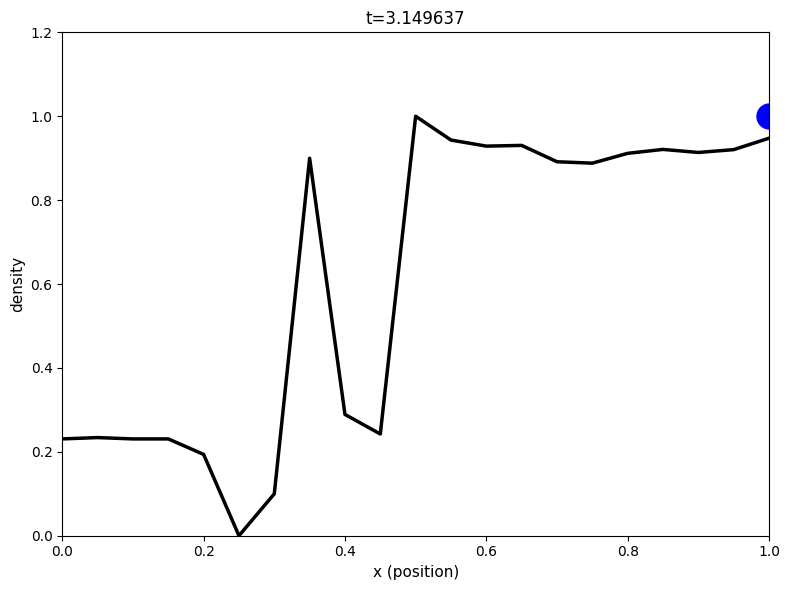

What is the maximum value shown in the chart?

1.0